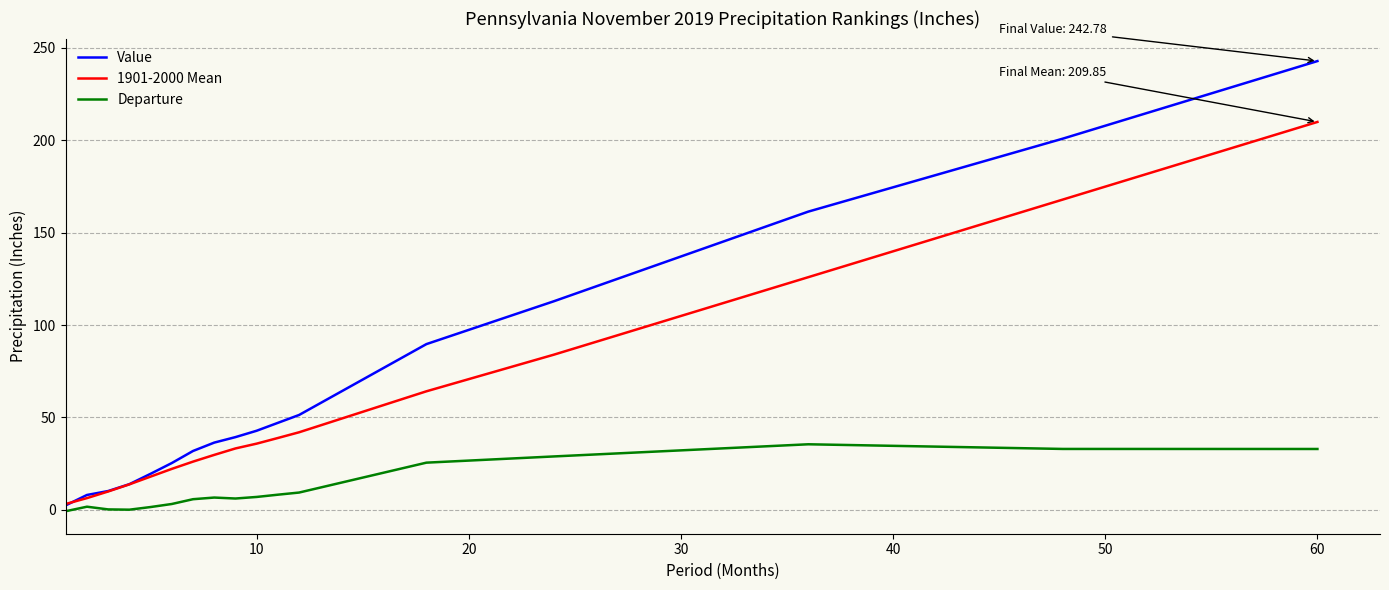

Which series has the largest total across all categories?

Value